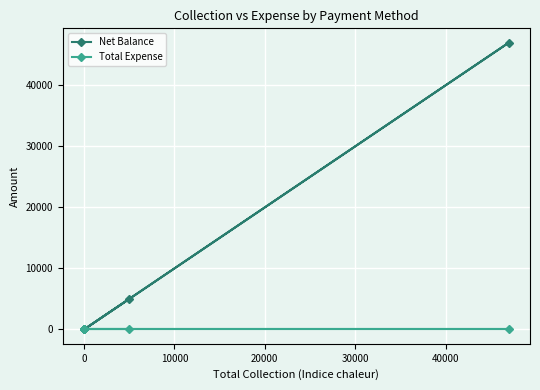

True or false: Net Balance and Total Expense intersect in this chart.

False